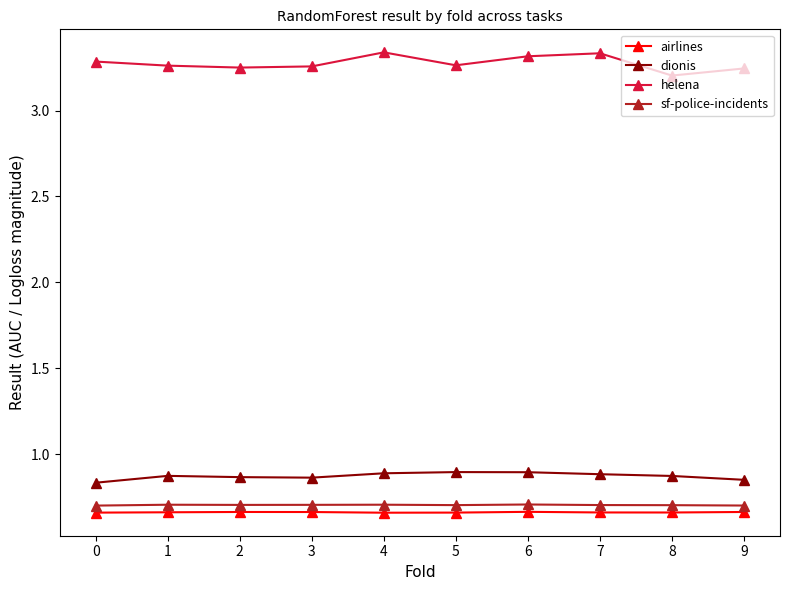

True or false: airlines has more than 0 points higher than both neighbors.

True